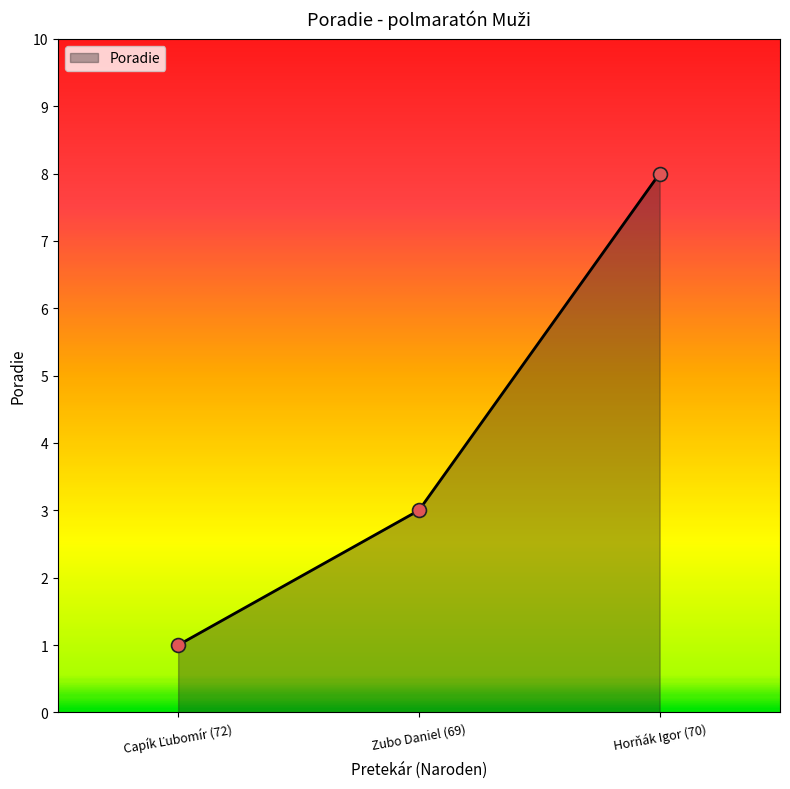

What is the change in value from Zubo Daniel (69) to Horňák Igor (70)?

+5